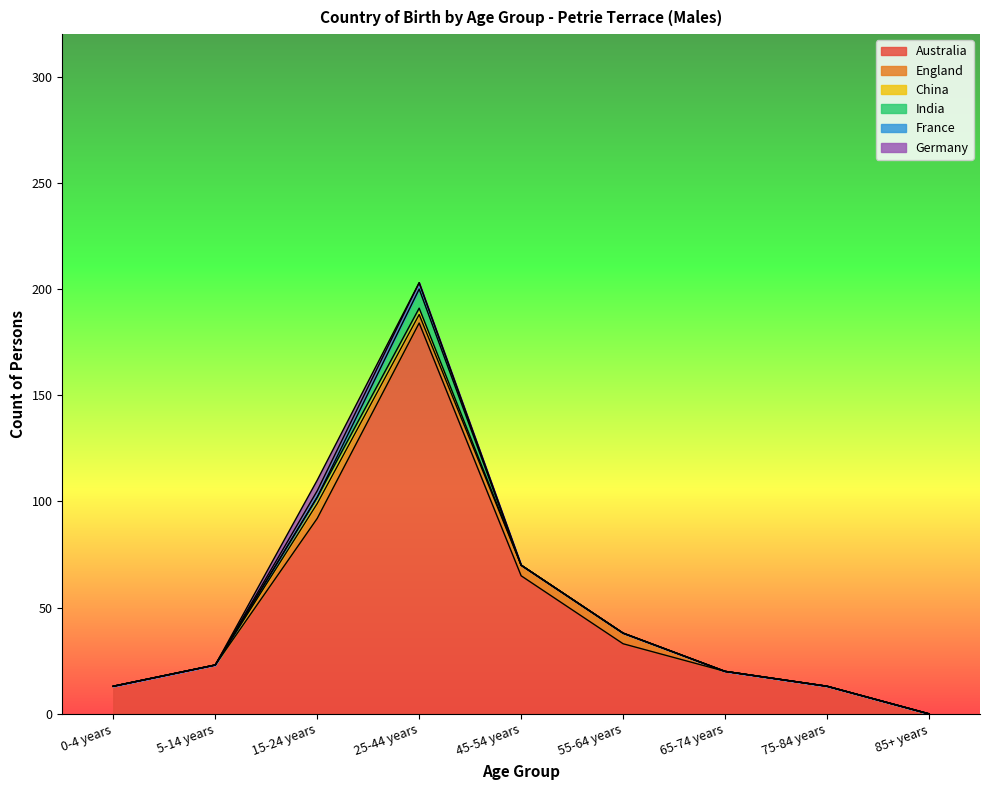

How many England values are between 0 and 5?

8